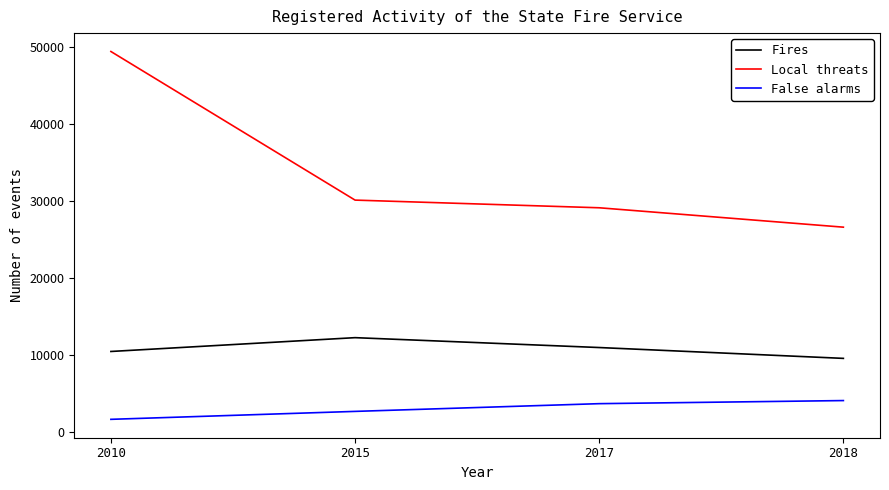

Reading left to right, extract all data points from this chart.

Fires: 2010=10483	2015=12277	2017=10994	2018=9586
Local threats: 2010=49441	2015=30142	2017=29145	2018=26627
False alarms: 2010=1670	2015=2701	2017=3705	2018=4107